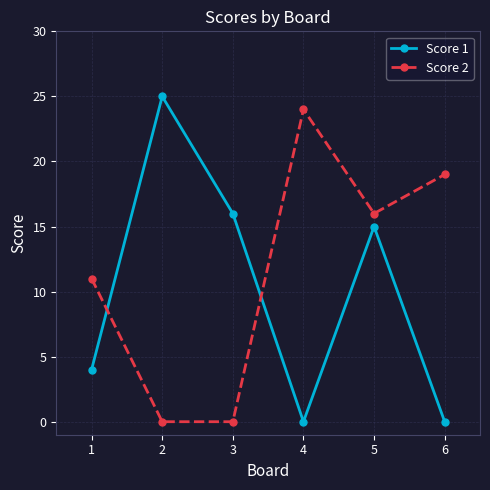

True or false: Score 1 has a value of 14 at 4.

False